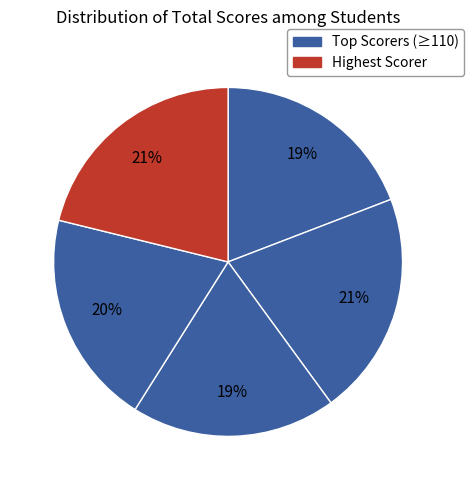

Is there any slice that represents more than half of the pie?

No